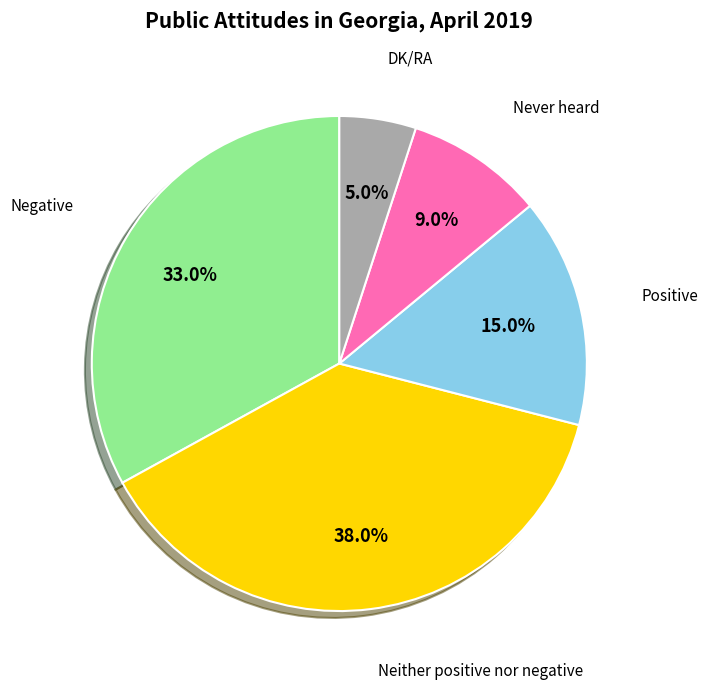

To the nearest percent, what is the combined percentage of Neither positive nor negative and Never heard?

47%